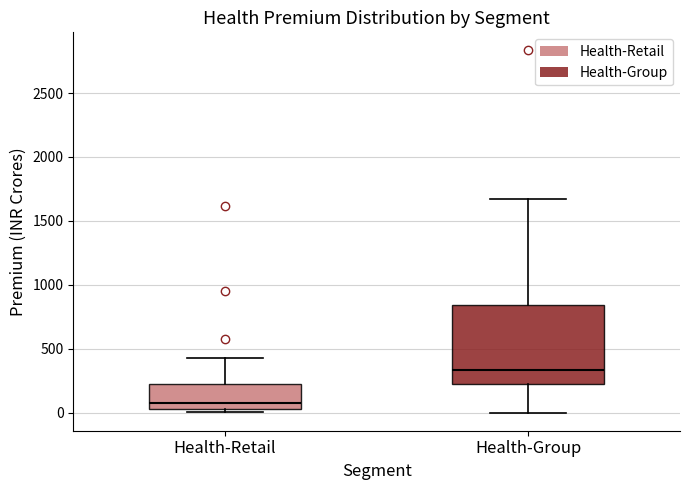

Reading left to right, read every box against the y-axis: the position of its median line, the range the box covers, and the ends of its whiskers. The values are not printed on the chart, so give them approximately, as read against the axis.

Health-Retail: median 100, box 50 to 250, whiskers 0 to 450
Health-Group: median 350, box 200 to 850, whiskers 0 to 1650